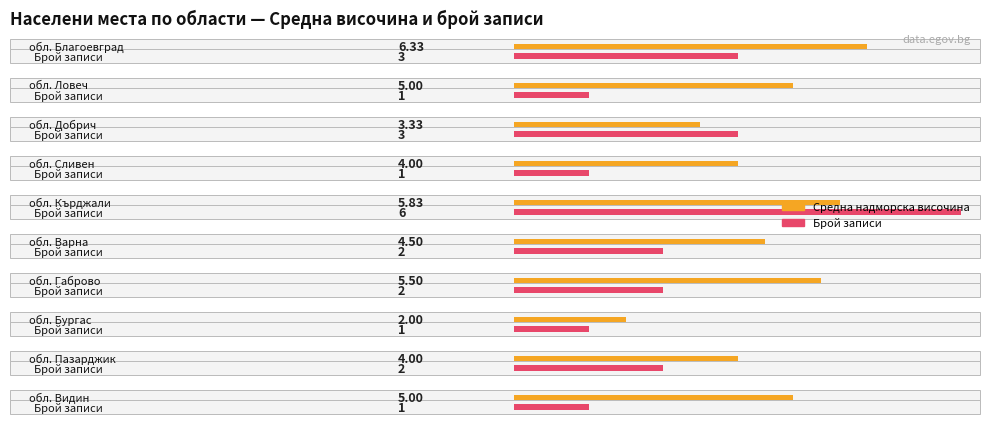

Count the number of data series in this chart.

2